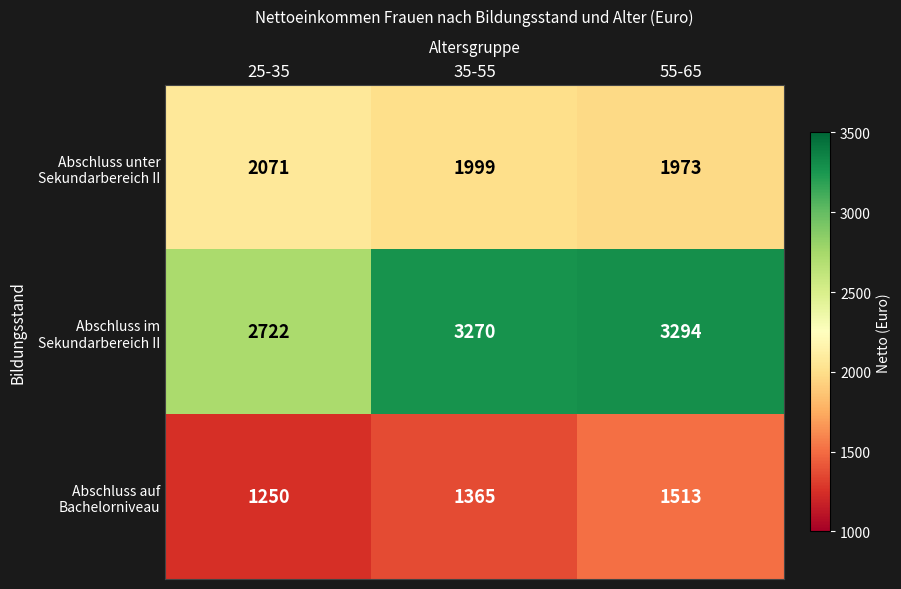

What is the sum of the Abschluss unter Sekundarbereich II values at 35-55 and 55-65?

3972